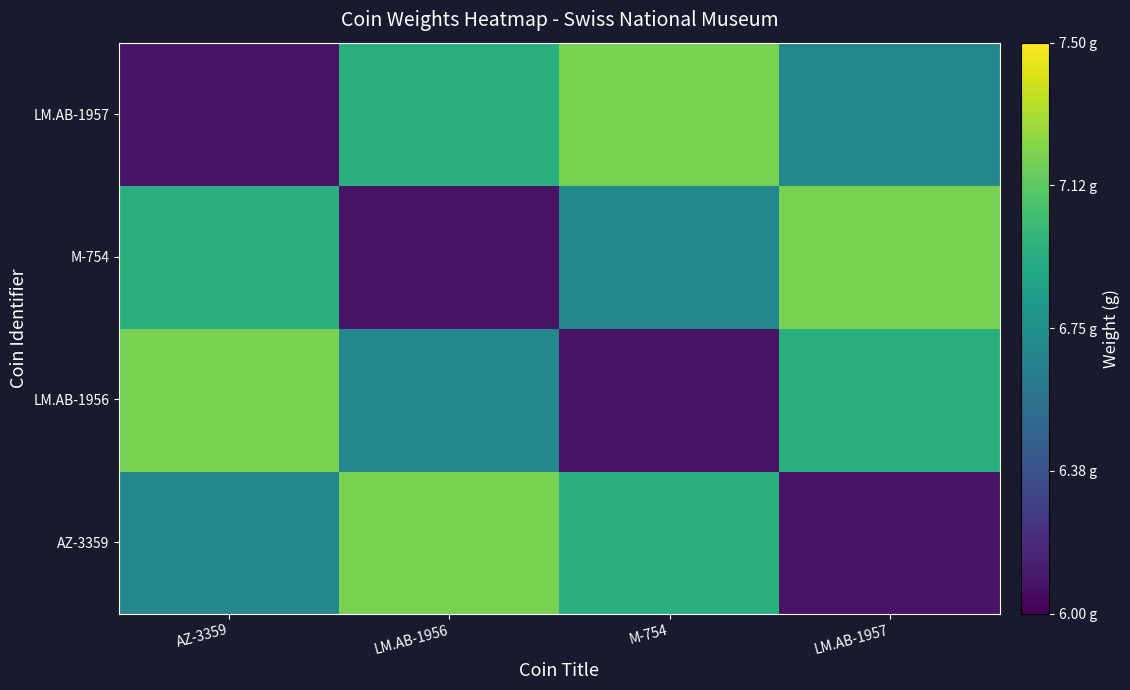

Rank the series by their maximum value, from lowest to highest.

AZ-3359, LM.AB-1956, M-754, LM.AB-1957